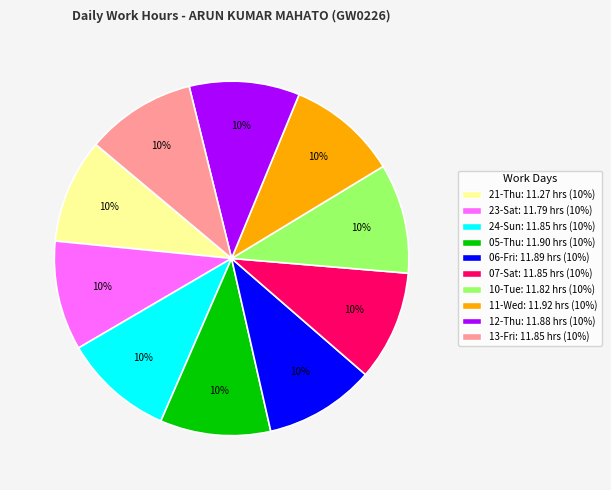

What percentage is the 06-Fri slice, to the nearest percent?

10%